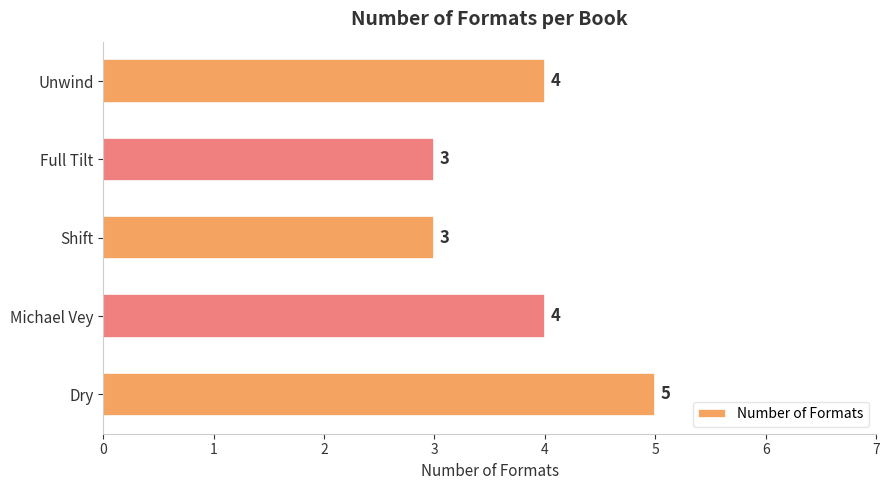

The chart shows a value of 4 at Michael Vey. True or false?

True